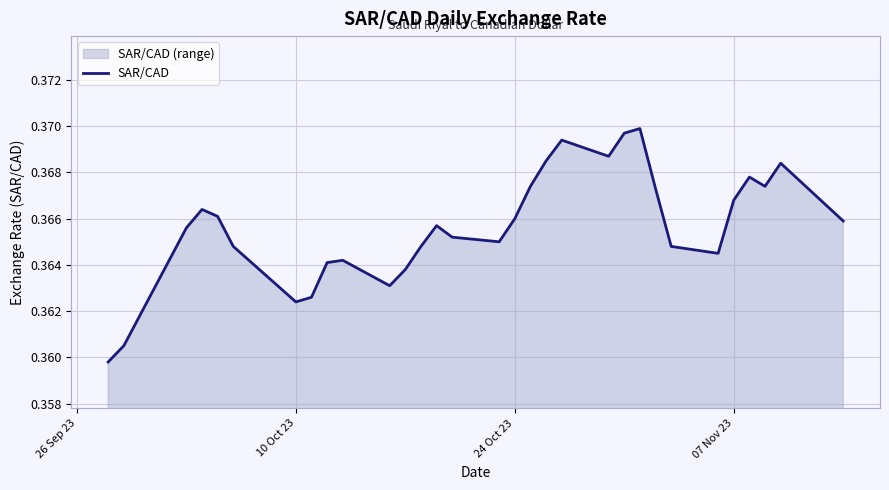

Is it true that the value at 24 Oct 23 is 0.2?

False